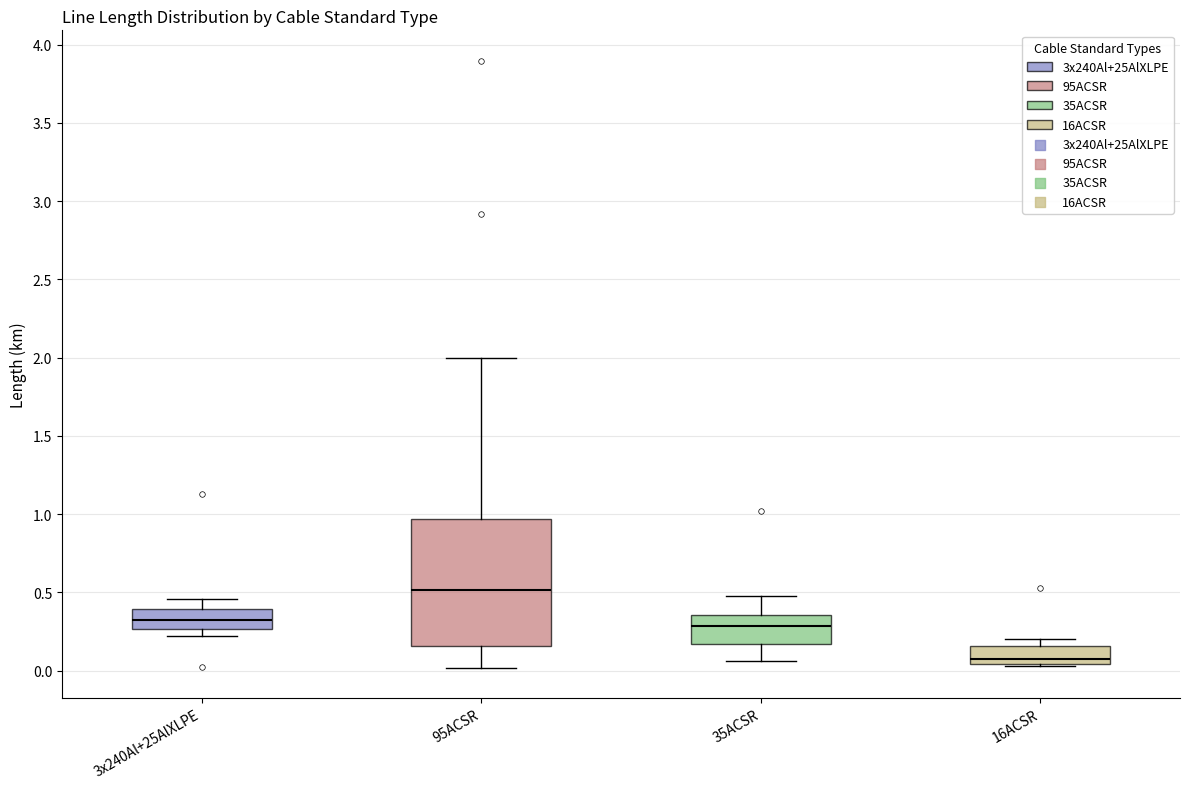

Reading left to right, transcribe this box plot: for each box, give where its median line is, the range the box spans, and where its two whiskers end, as read against the y-axis. The values are not printed on the chart, so give them approximately, as read against the axis.

3x240Al+25AlXLPE: median 0.30, box 0.25 to 0.40, whiskers 0.20 to 0.45
95ACSR: median 0.50, box 0.15 to 0.95, whiskers 0.00 to 2.00
35ACSR: median 0.30, box 0.15 to 0.35, whiskers 0.05 to 0.50
16ACSR: median 0.05 (just above the box's lower edge), box 0.05 to 0.15, whiskers 0.05 to 0.20